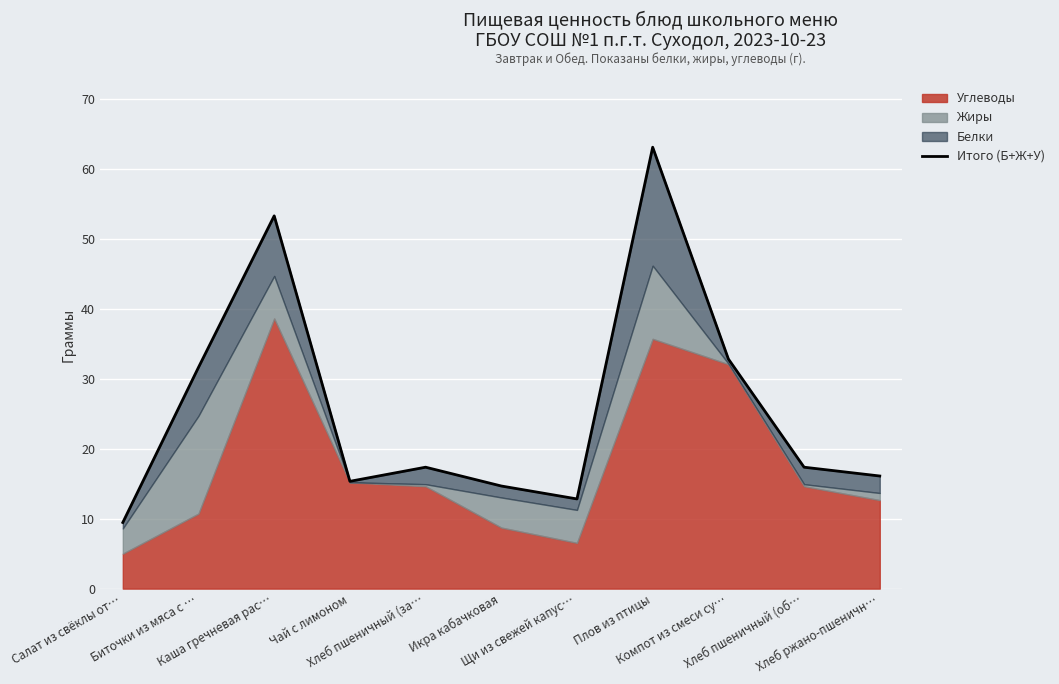

What position from the left is Салат из свёклы от…?

1